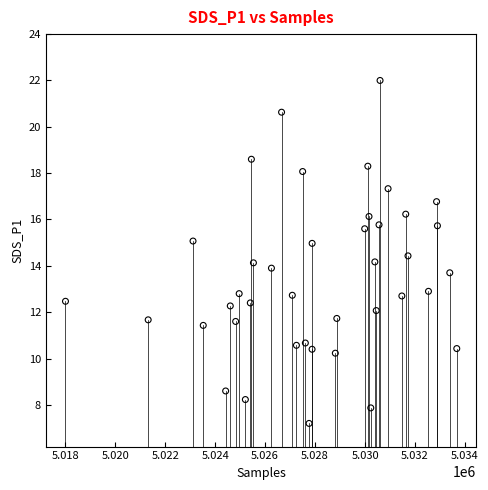

What is the range of Y values (max minus min)?

14.8